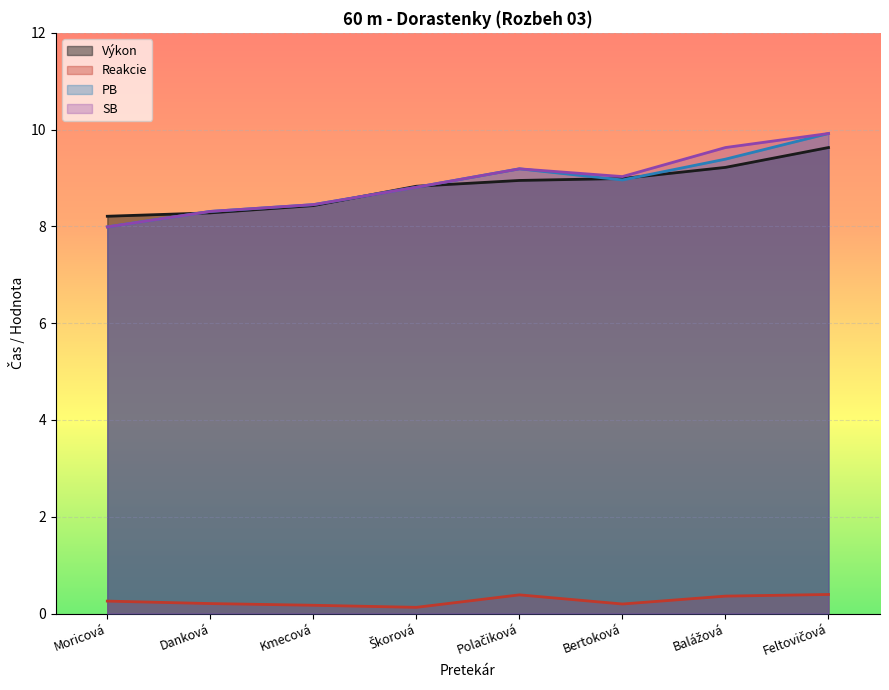

What is the greatest value displayed?

9.9